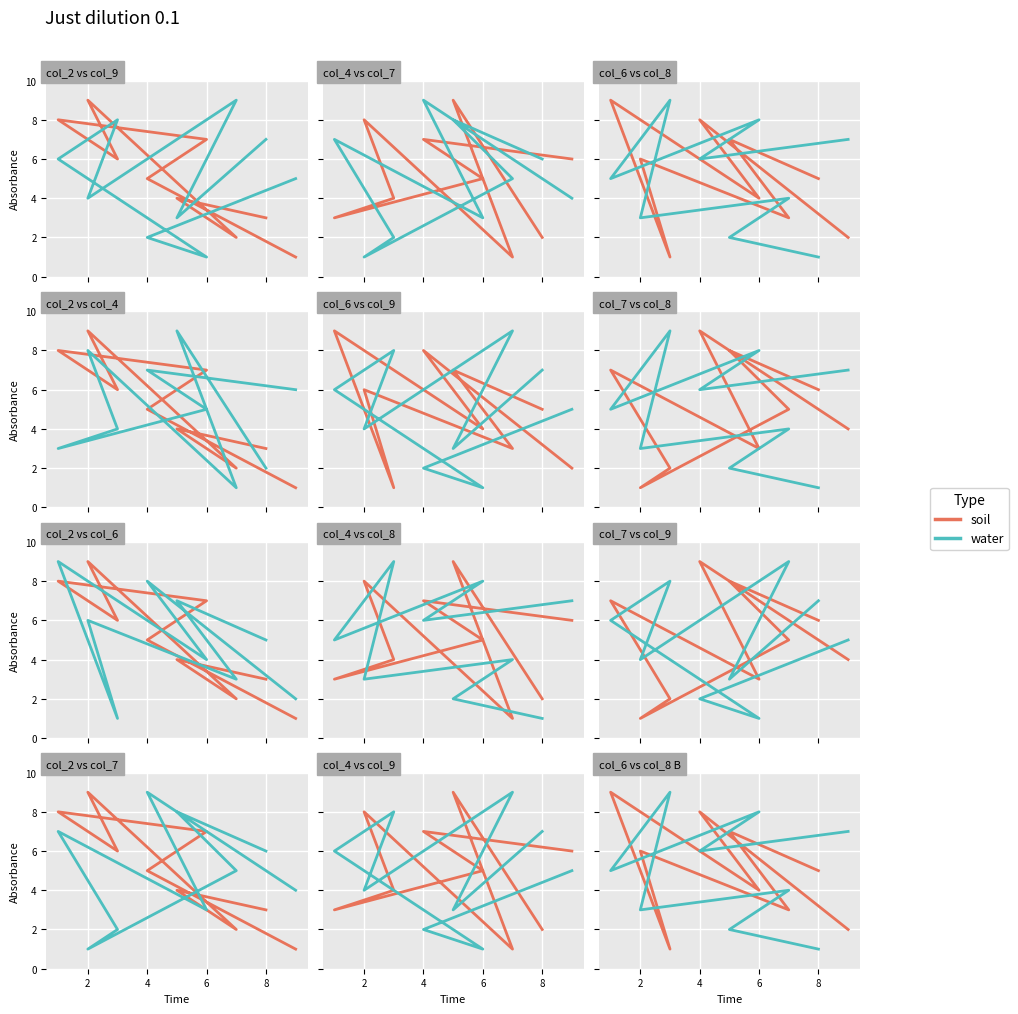

What is the difference between the maximum and minimum values in the soil series?

8